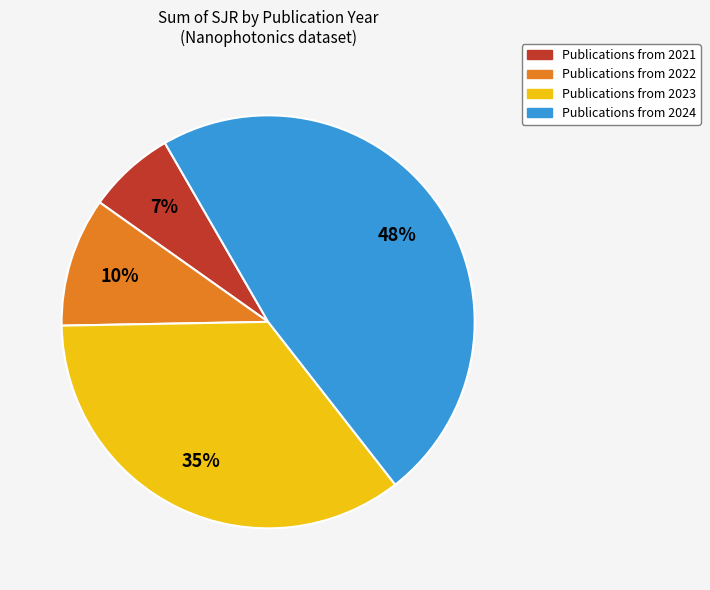

Count the number of slices in the pie.

4